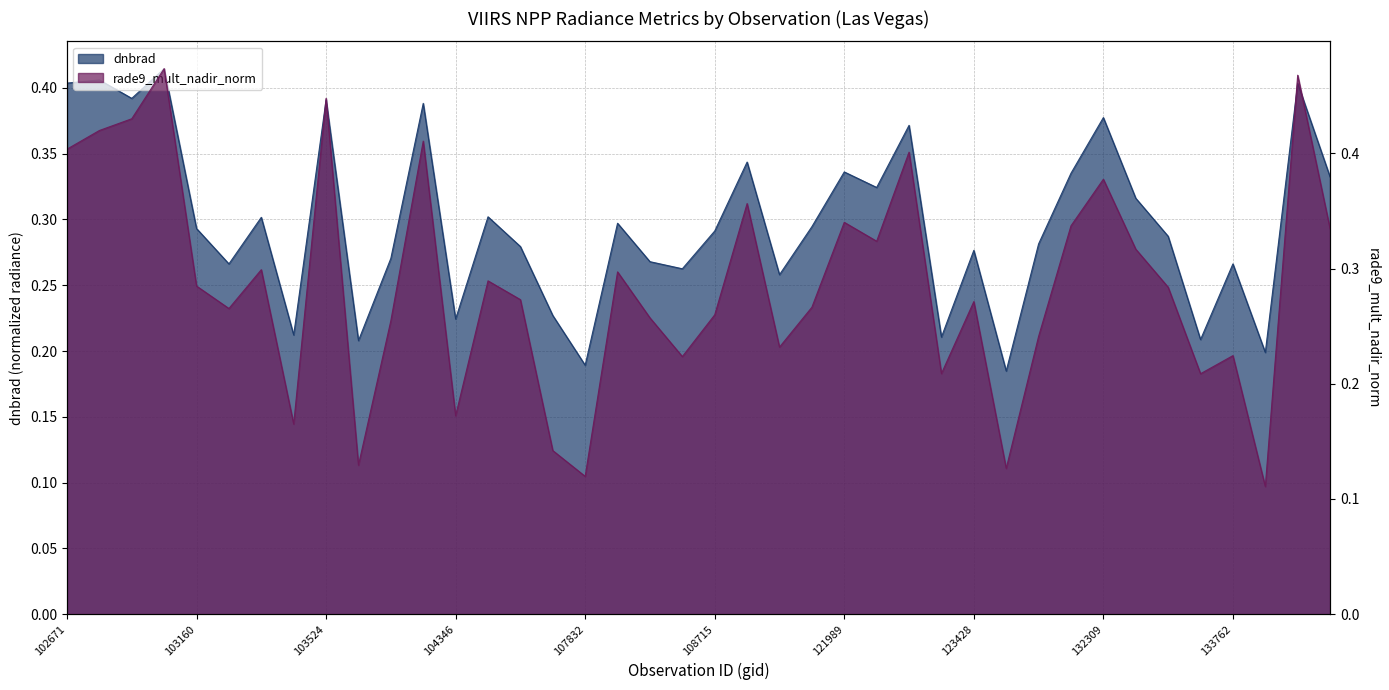

What is the sum of the dnbrad values at 102792 and 121819?

0.7